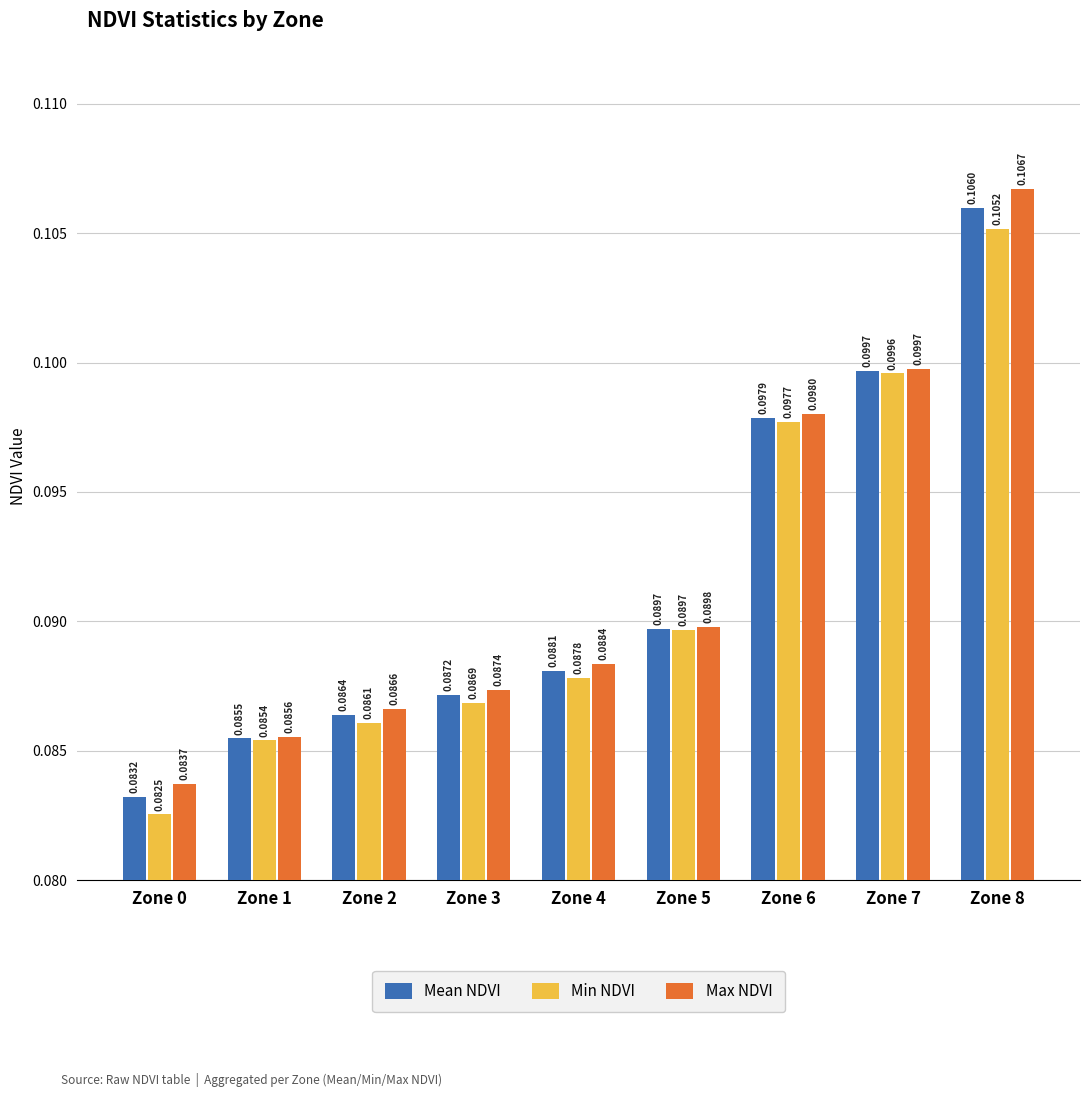

At how many categories does at least one series exceed 0?

9